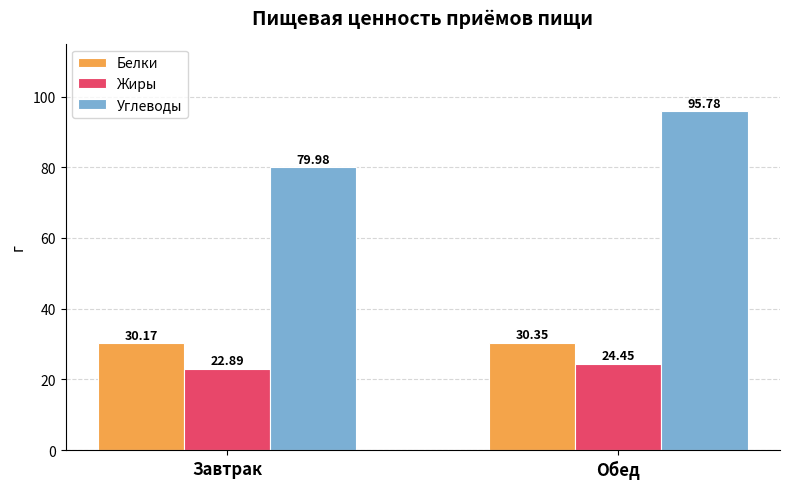

Which category has the lowest value in the Углеводы series?

Завтрак